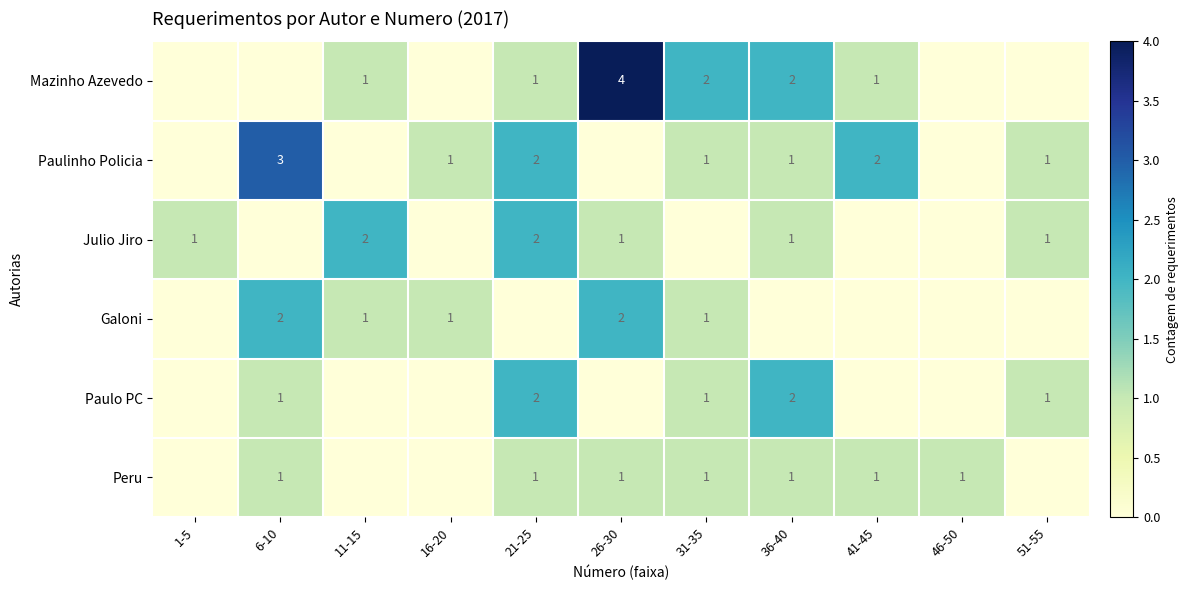

Which series has the largest total across all categories?

Mazinho Azevedo